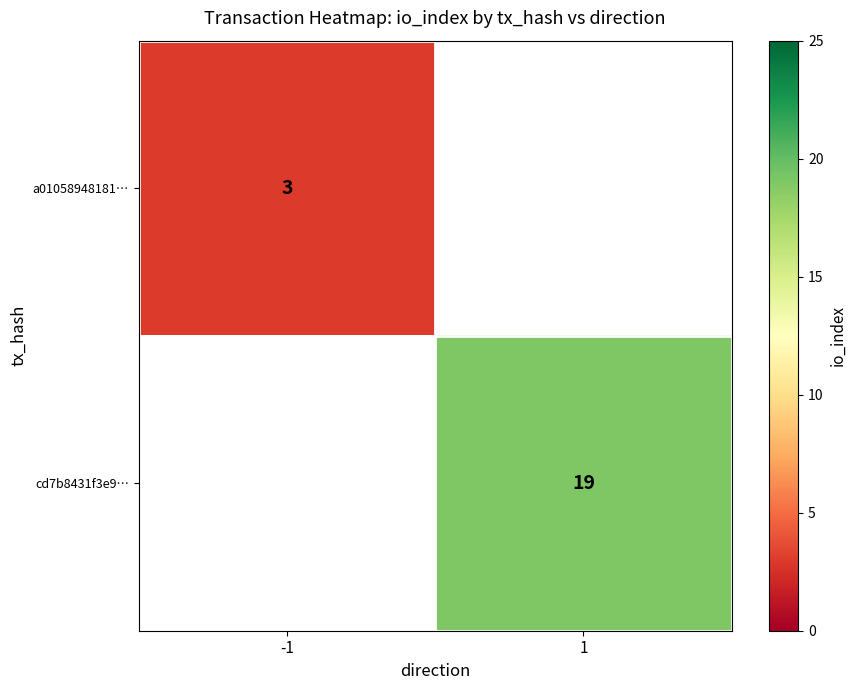

Is it true that cd7b8431f3e9… equals 33 at 1?

False